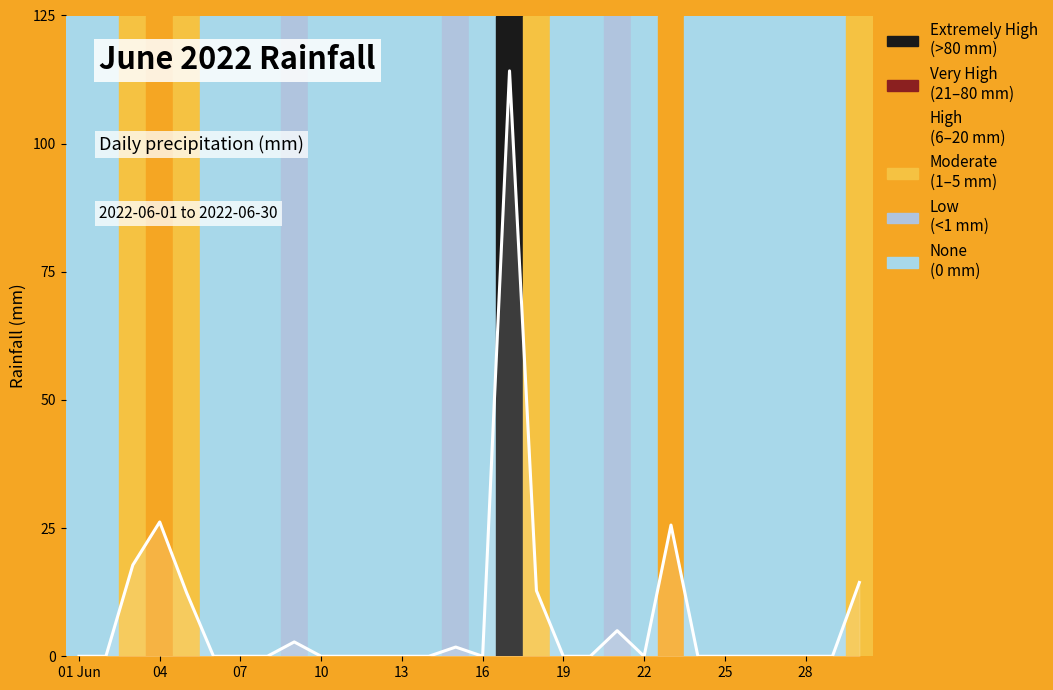

The value at 13 is 0.0. True or false?

True